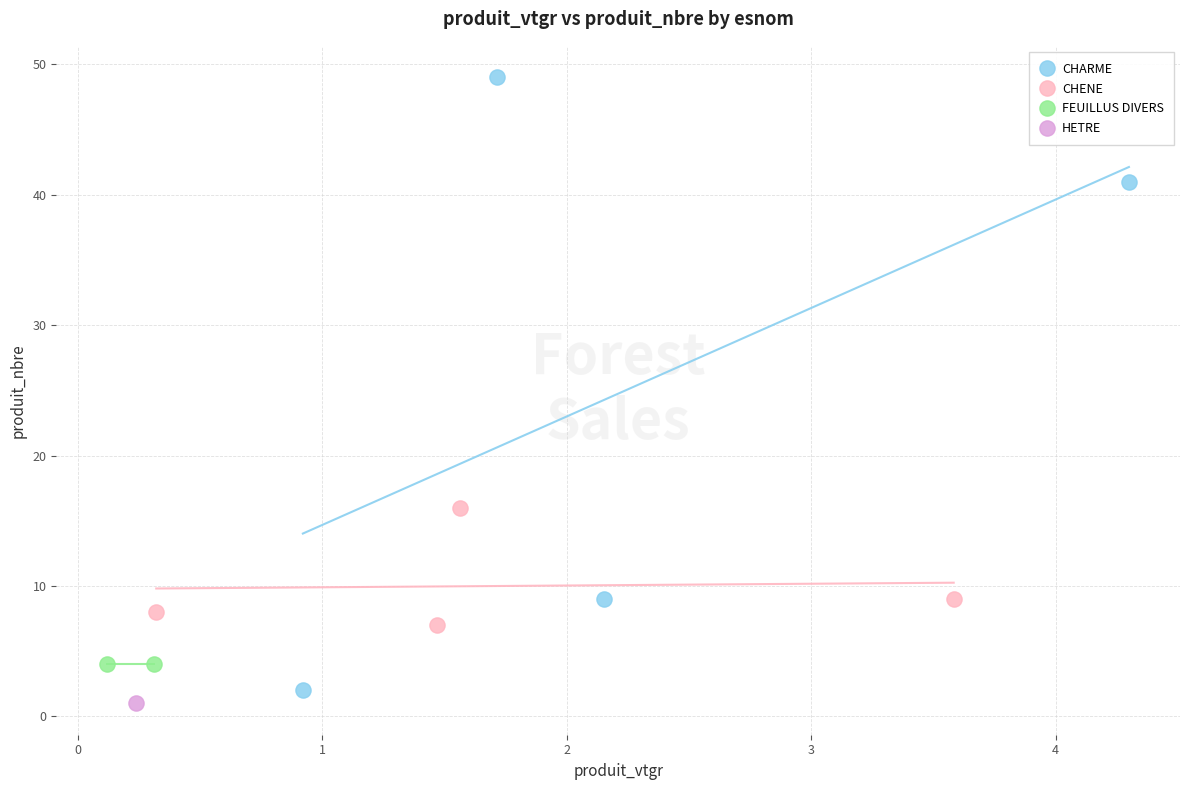

What are all the series names shown in the legend?

CHARME, CHENE, FEUILLUS DIVERS, HETRE